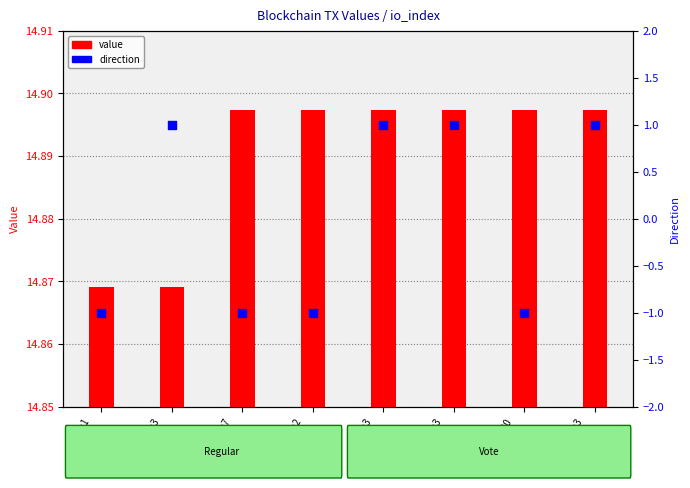

What is the total value across all series at io:7
Regular?

13.9